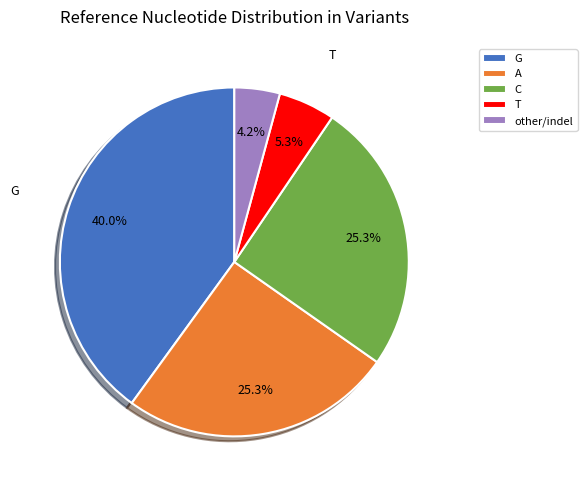

What percentage is the other slice, to the nearest percent?

4%